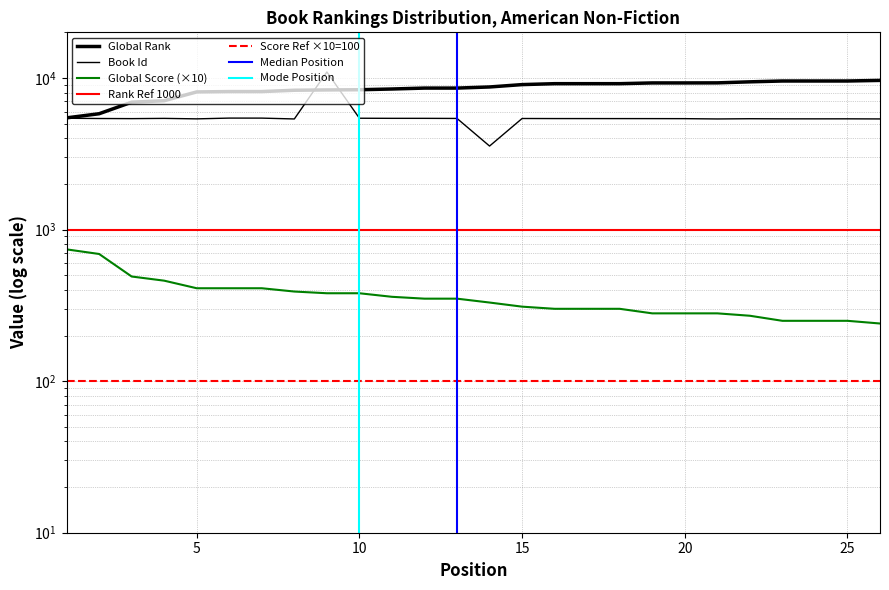

Which series has the largest range (max minus min)?

Id